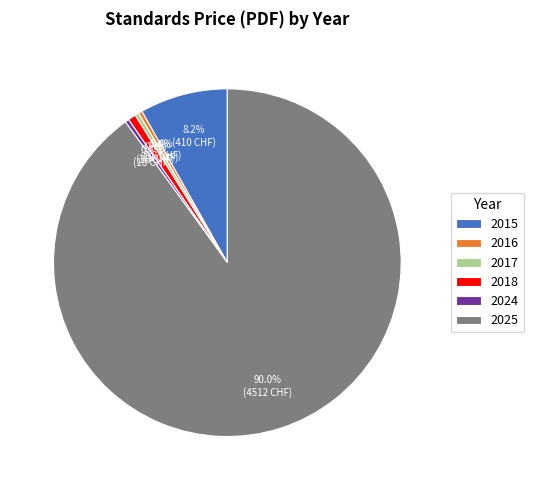

What is the majority slice?

2025